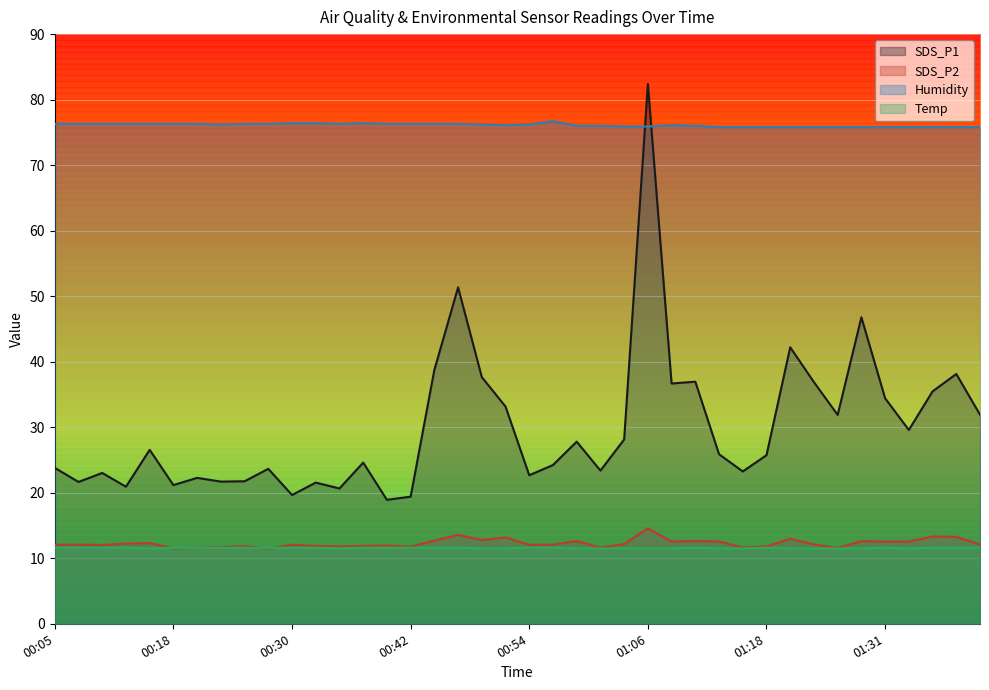

At how many categories does at least one series exceed 13?

40